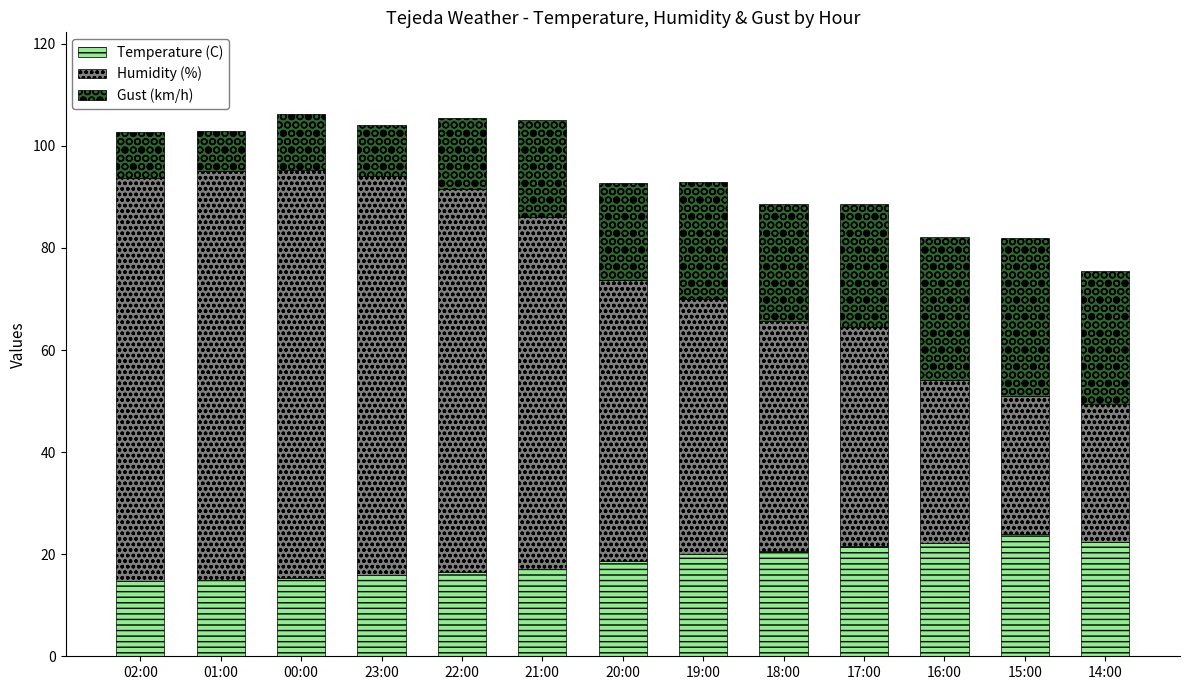

What is the lowest value of the Temperature (C) series?

14.7